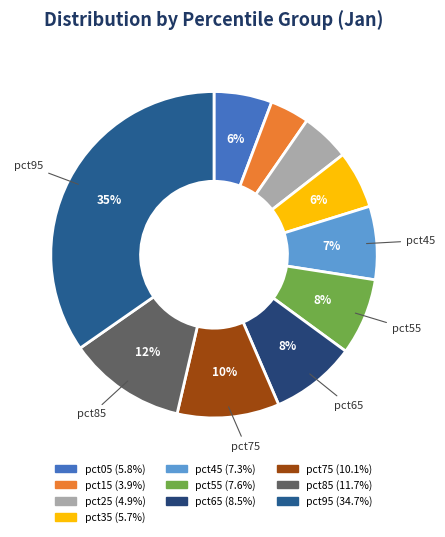

How many segments does this pie chart have?

10